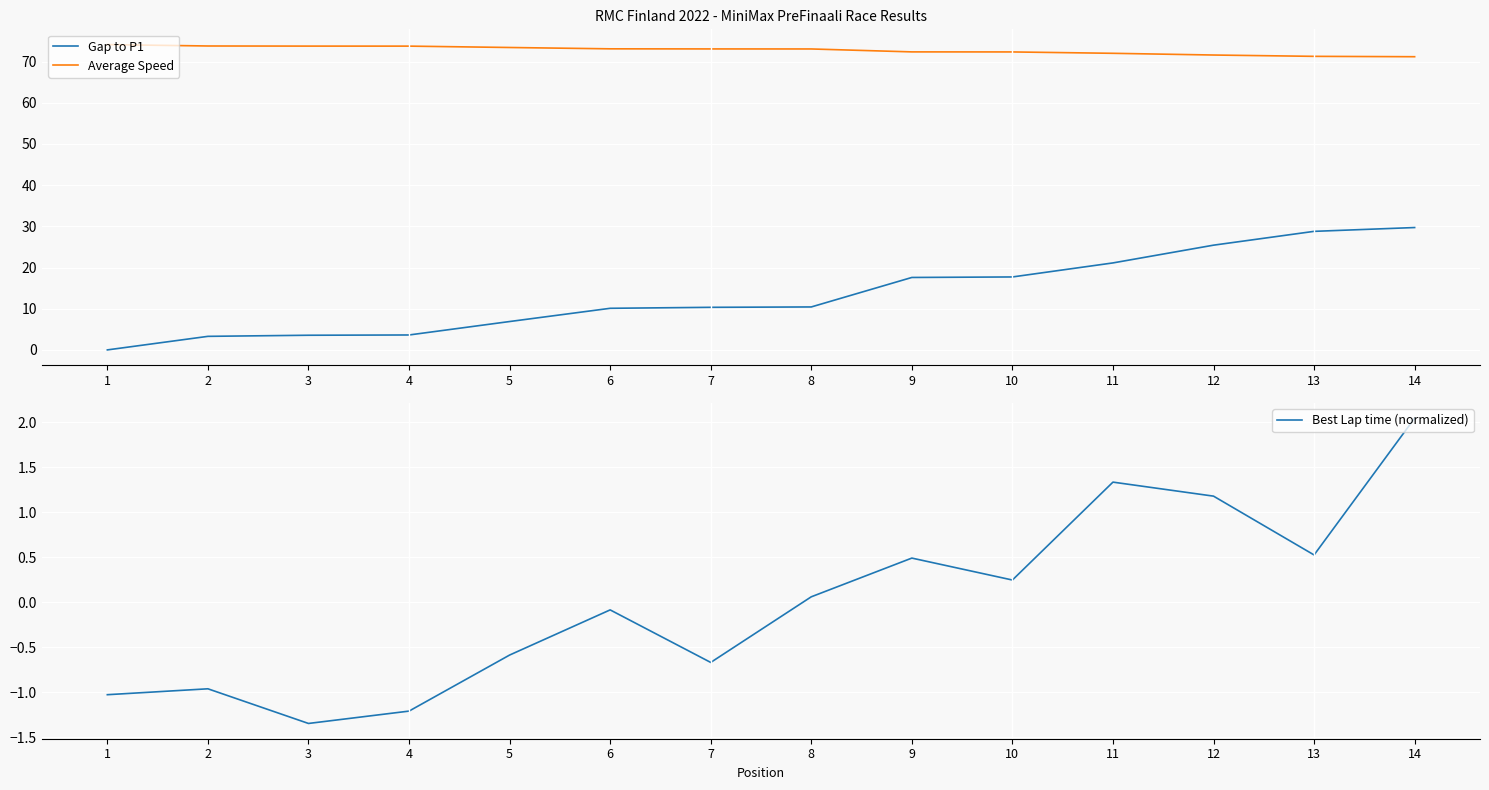

Which category has the lowest value across all series?

3